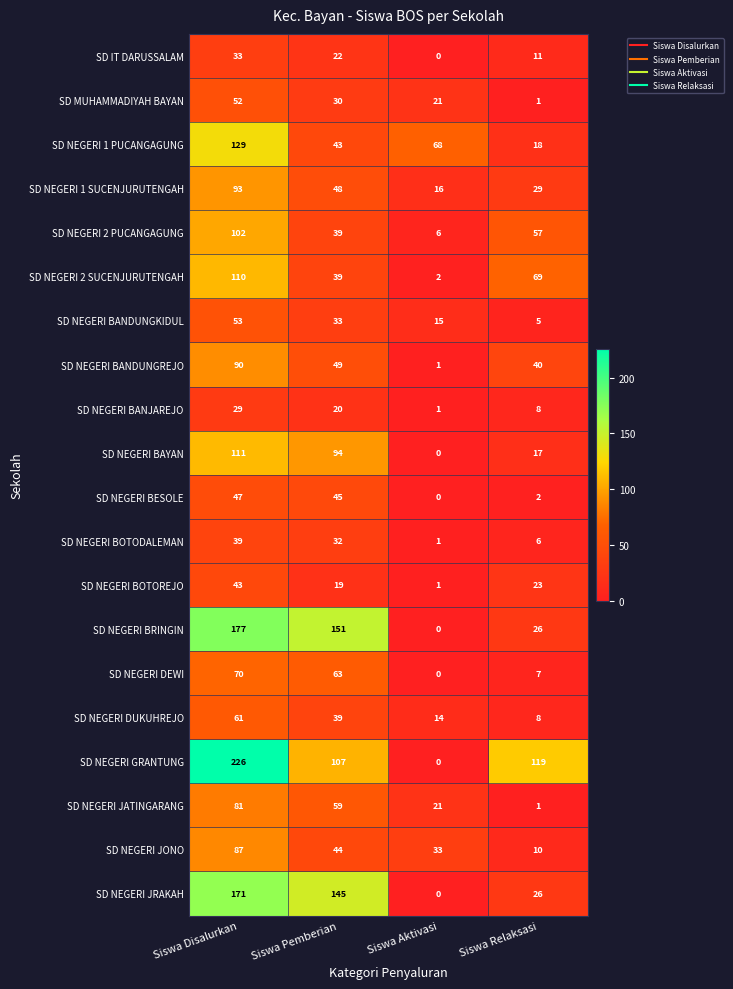

Is the value of SD NEGERI 1 SUCENJURUTENGAH at Siswa Pemberian greater than the value of SD NEGERI BANDUNGREJO at Siswa Relaksasi?

Yes